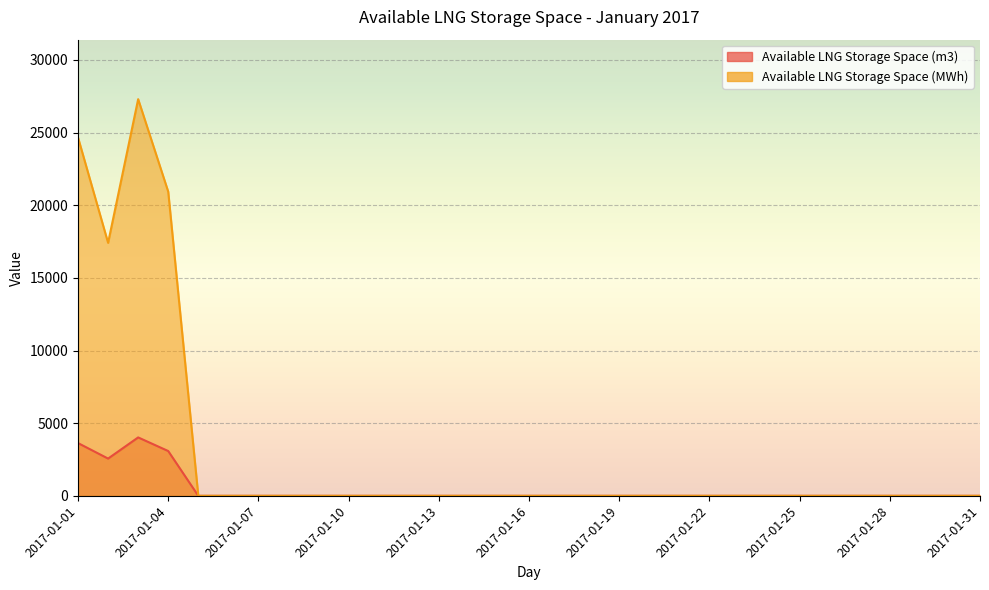

At which label is Available LNG Storage Space (m3) closest to 2010?

2017-01-02